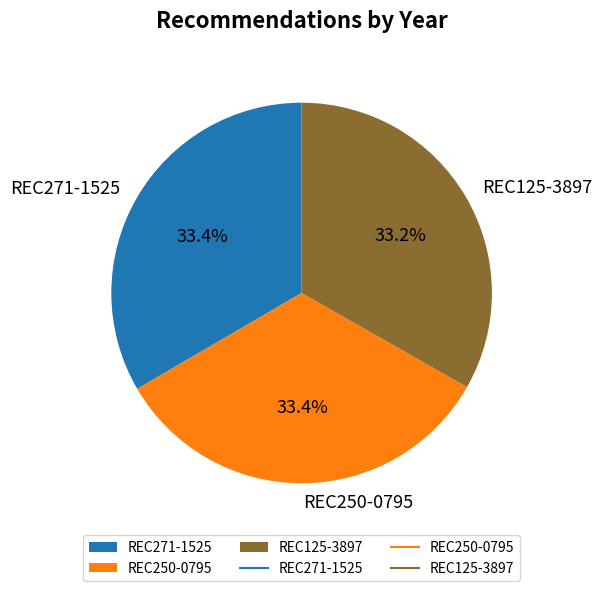

What portion of the pie excludes REC271-1525?

66.6%